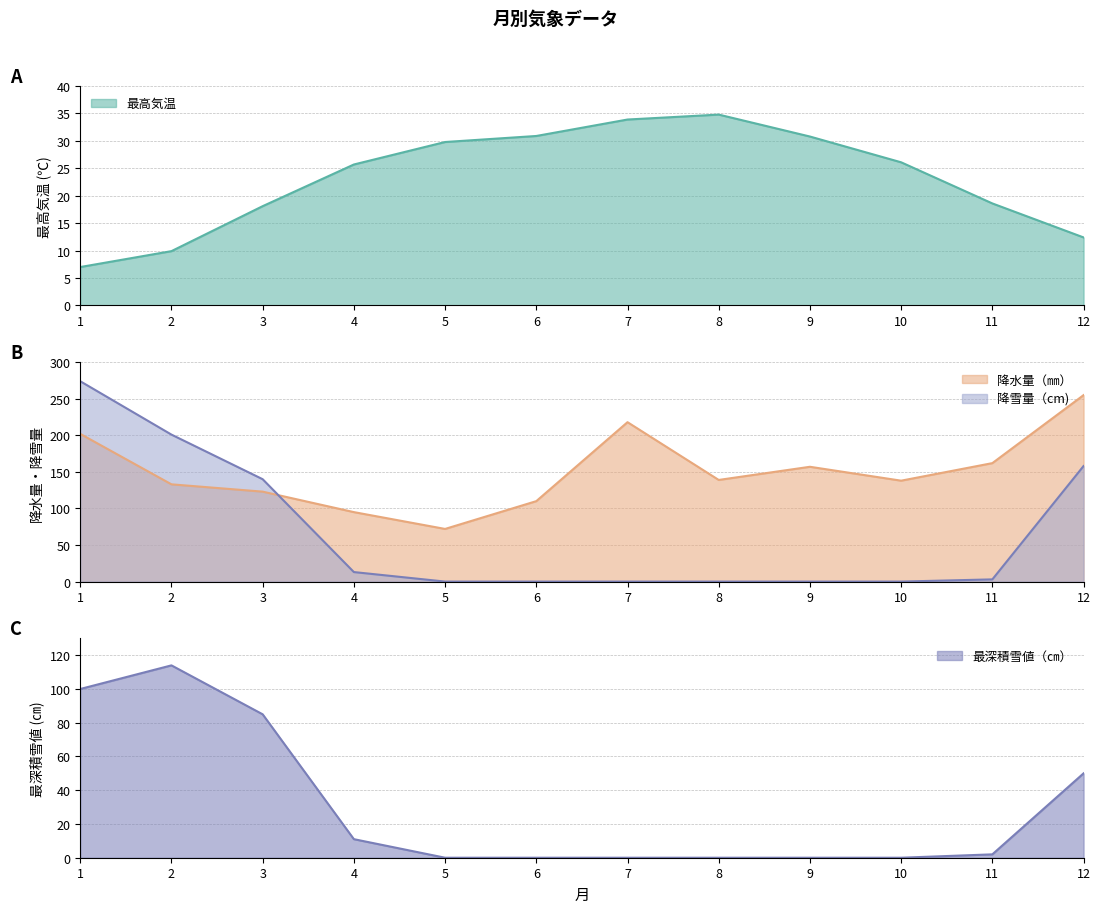

What is the difference between the second highest and second lowest values in the 最深積雪値（㎝） series?

100.0